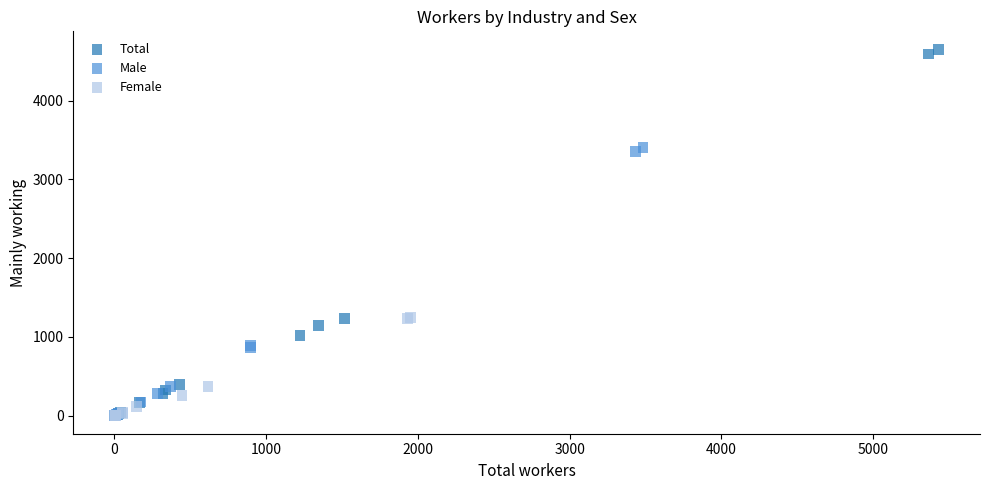

Which series has the largest Y range (max minus min)?

Total